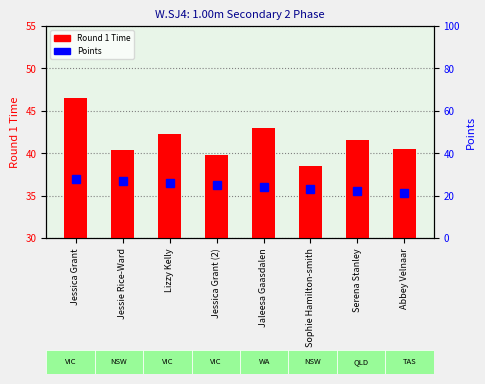

Which series has the largest total across all categories?

Round 1 Time